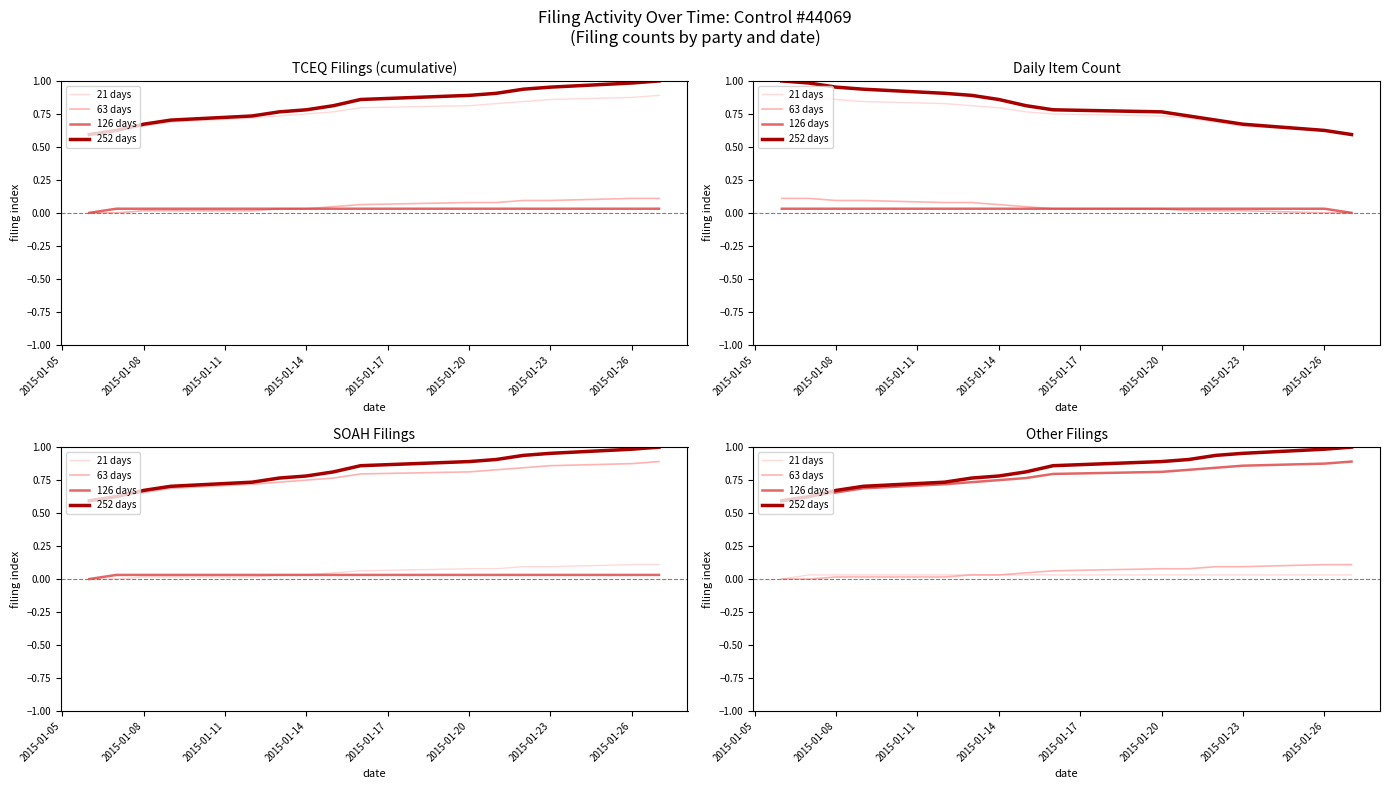

What is the sum of the 126 days values at 12 and 2015-01-14?

1.5